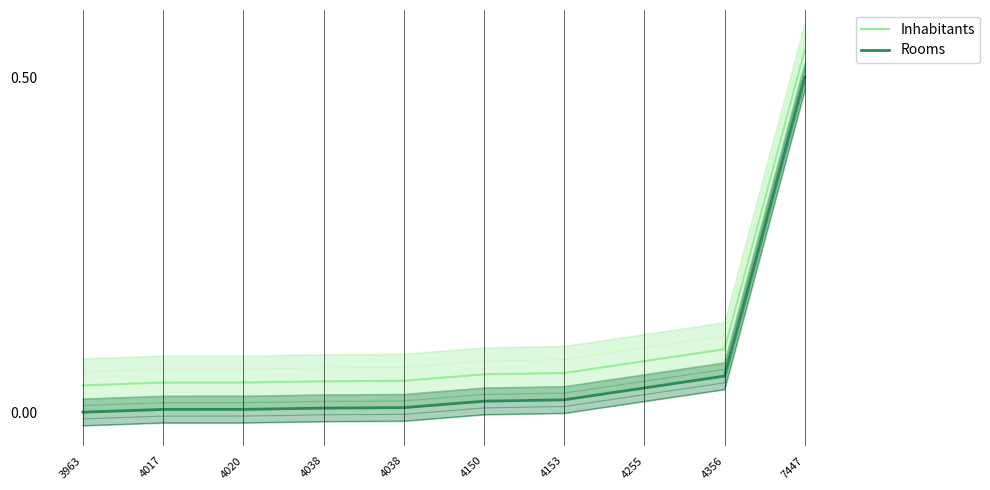

True or false: Inhabitants and Rooms intersect in this chart.

False